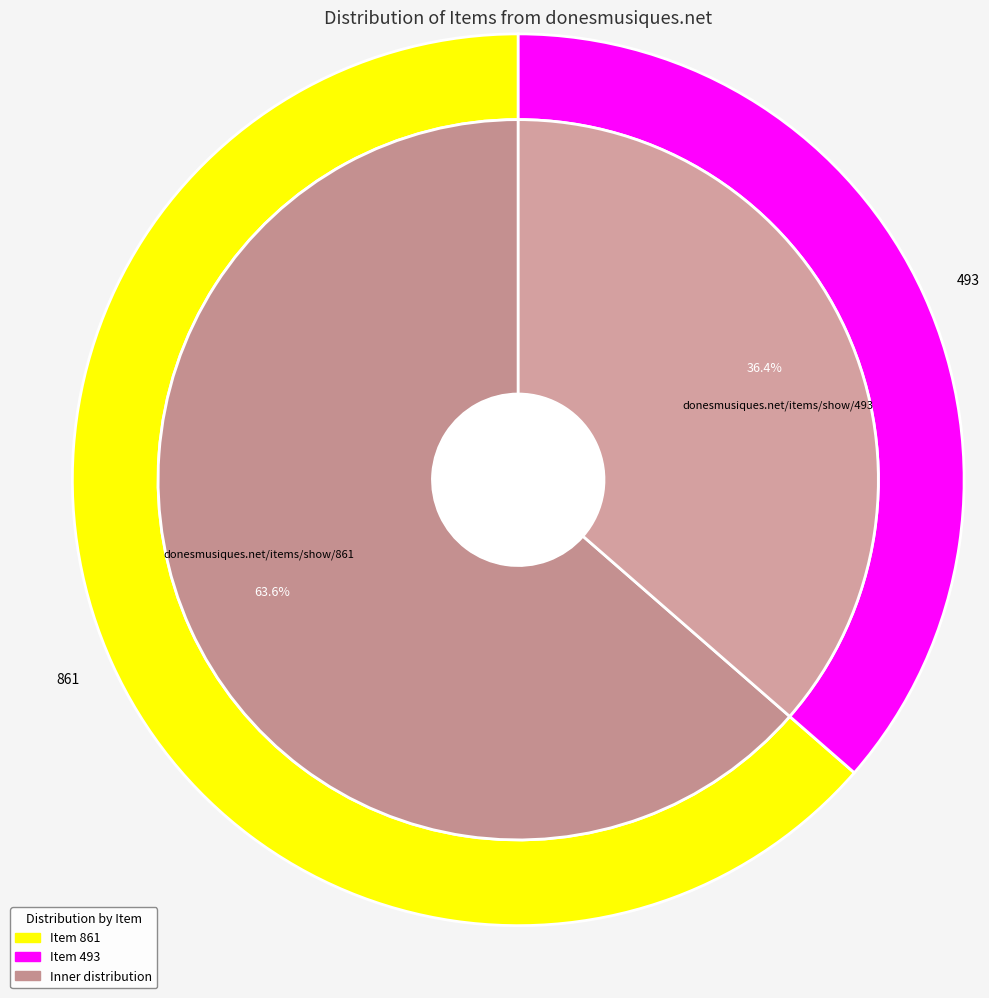

Which slice is the smallest?

https://donesmusiques.net/items/show/493